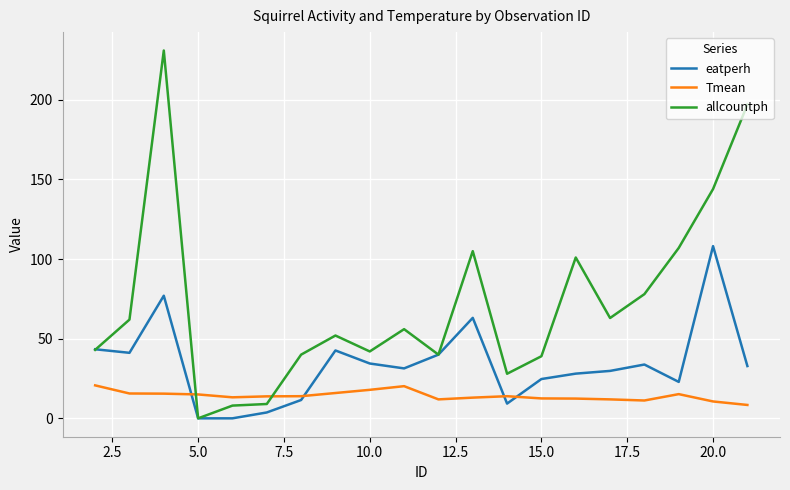

Rank the series by their maximum value, from highest to lowest.

allcountph, eatperh, Tmean